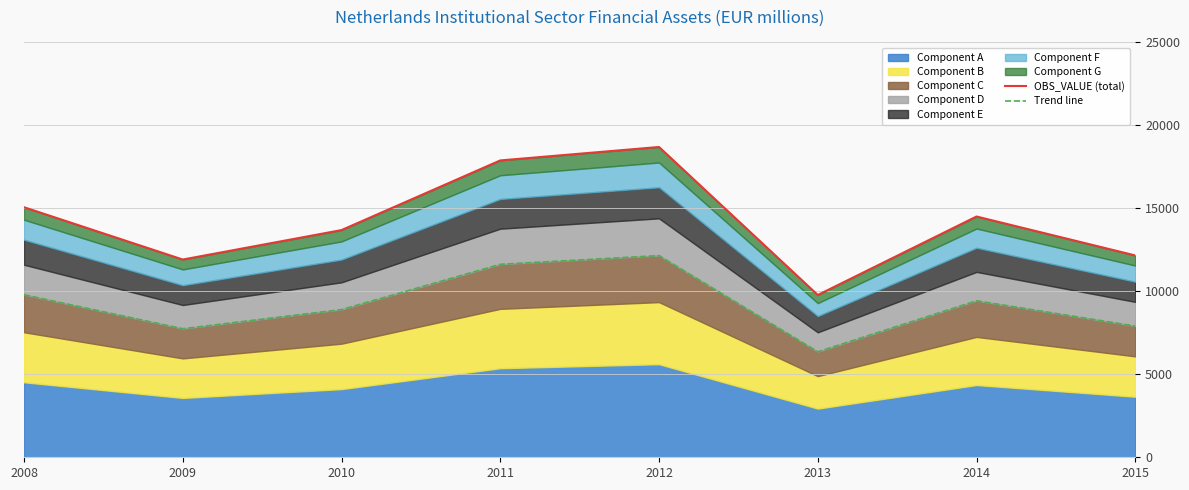

What is the value of the Trend line point at the 2nd from the left?

7746.1